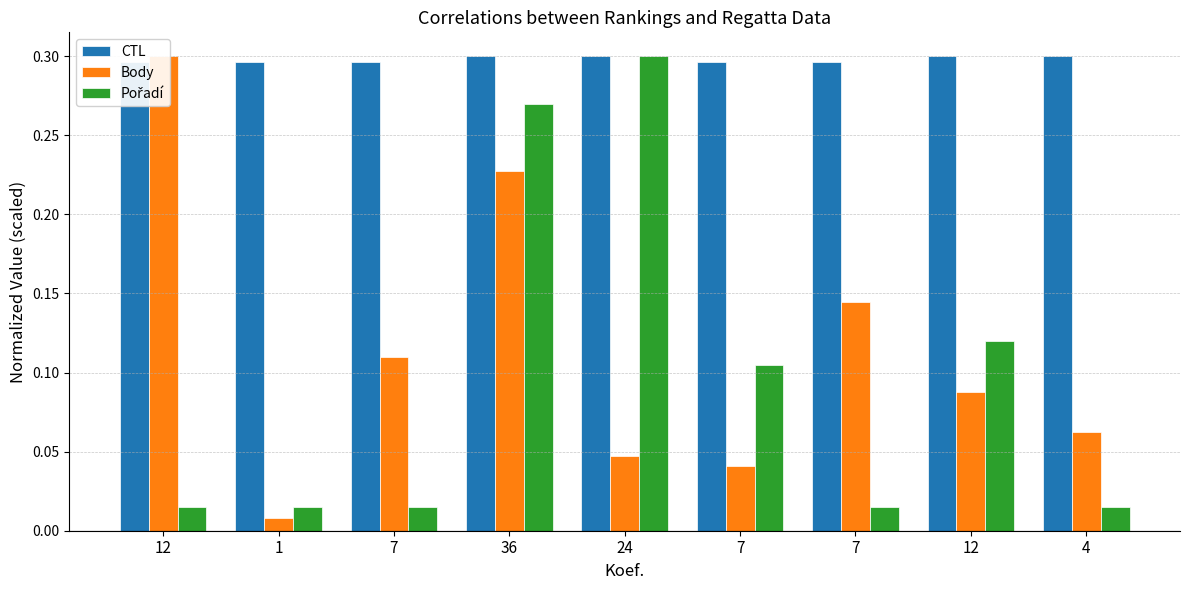

At how many categories does at least one series exceed 0?

9